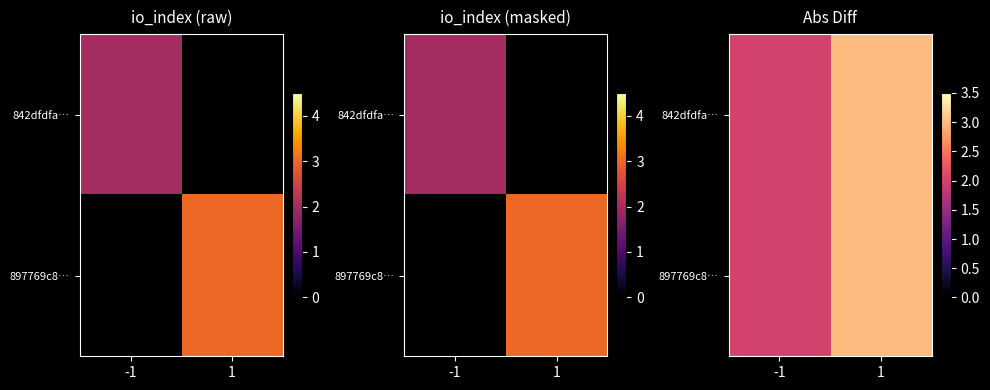

What is the total value across all series at 1?

6